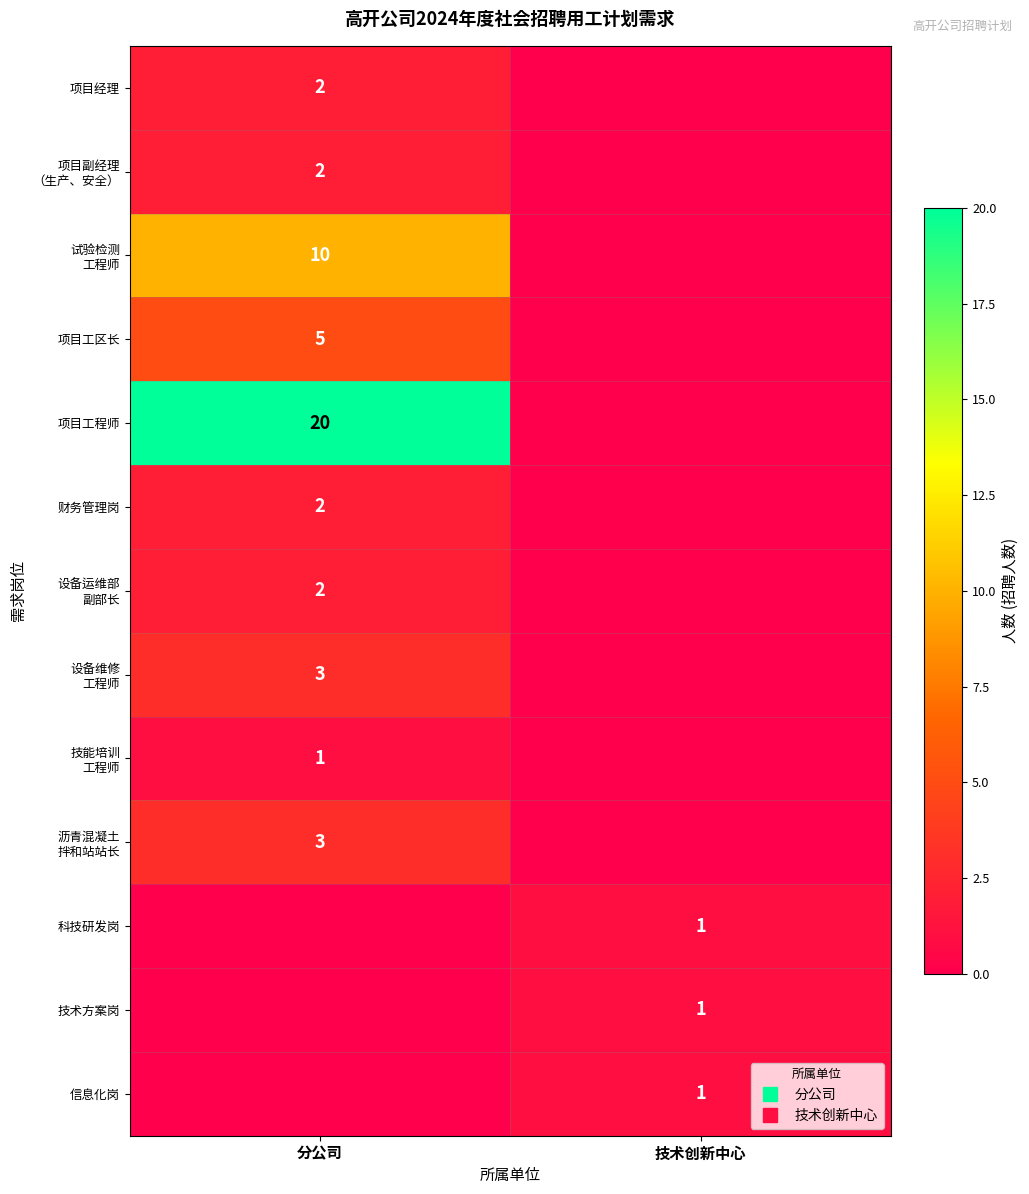

How many distinct data groups are displayed?

13